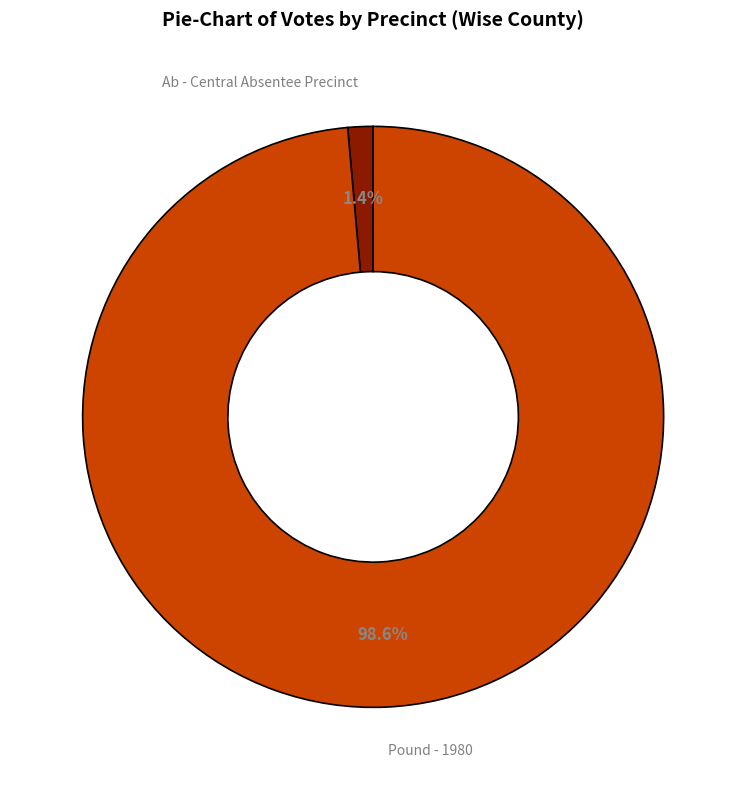

Is there any slice that represents more than half of the pie?

Yes